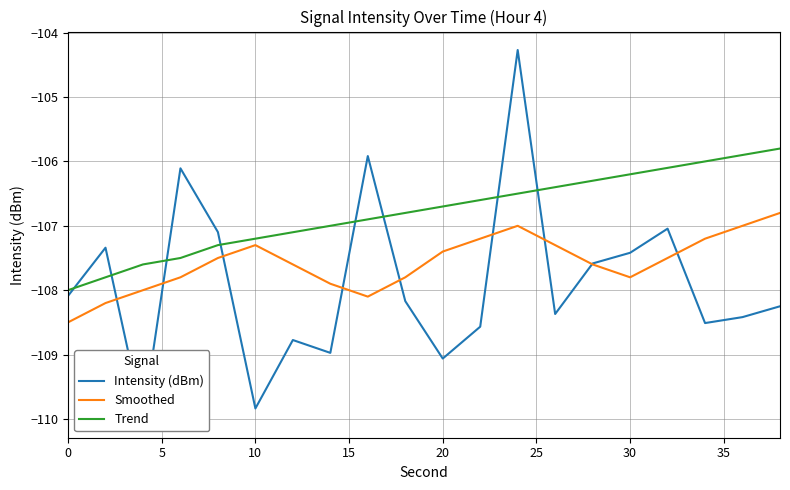

True or false: Smoothed has a value of -61.4 at 10.

False